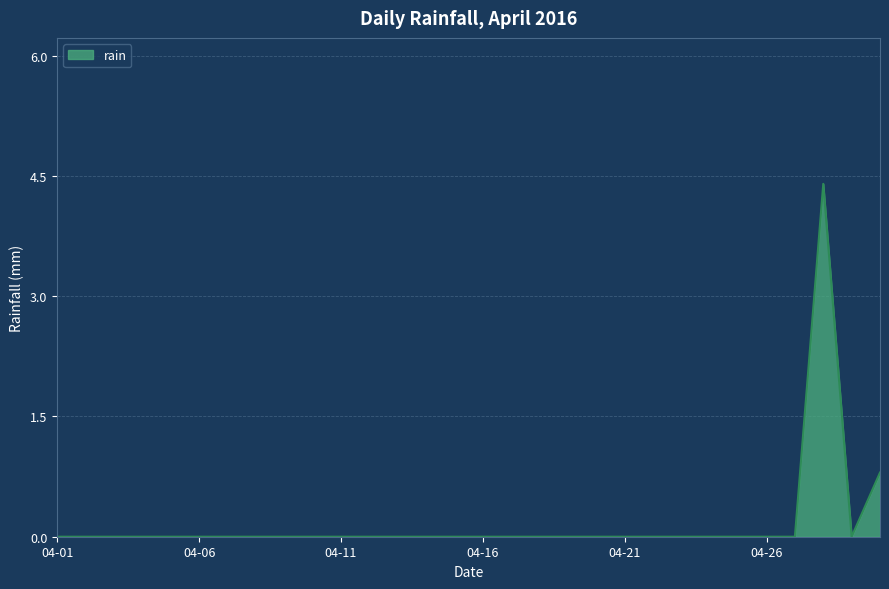

What is the average value?

0.2